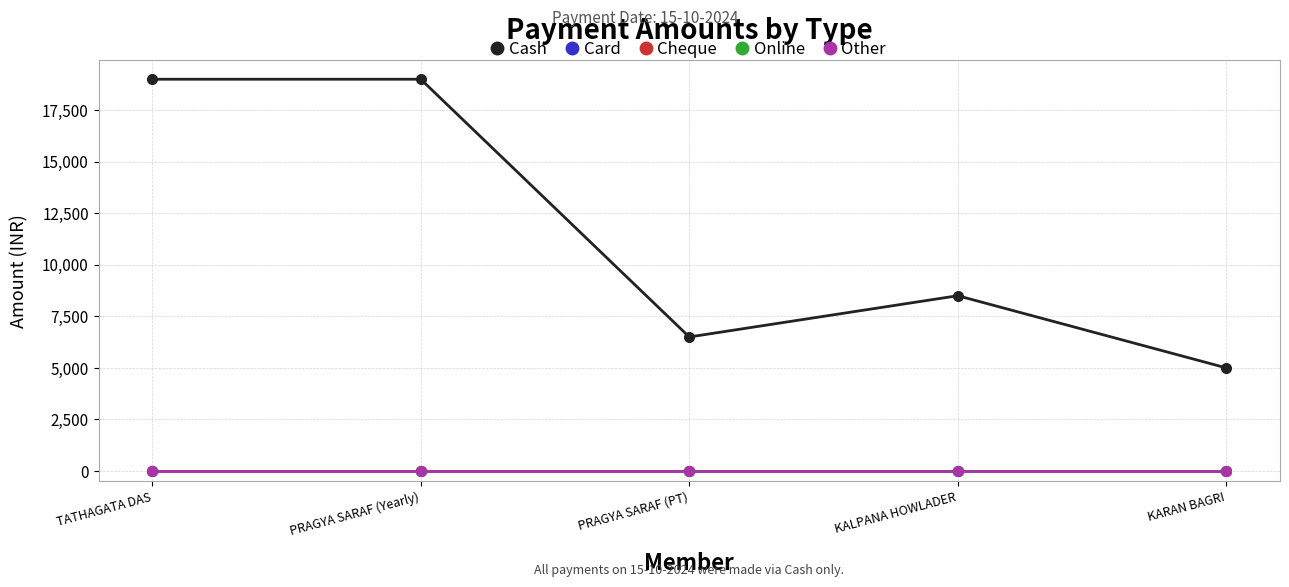

At which label is Cash closest to 11999?

KALPANA HOWLADER